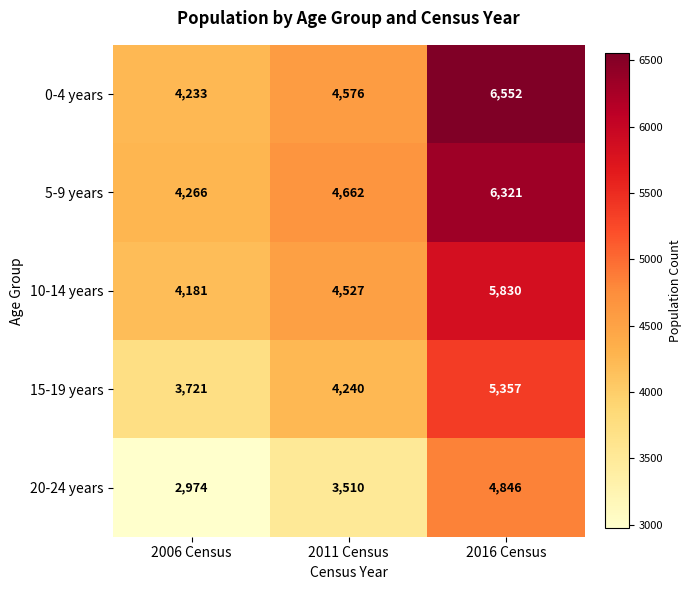

What is the difference between the maximum and minimum values in the 5-9 years series?

2055